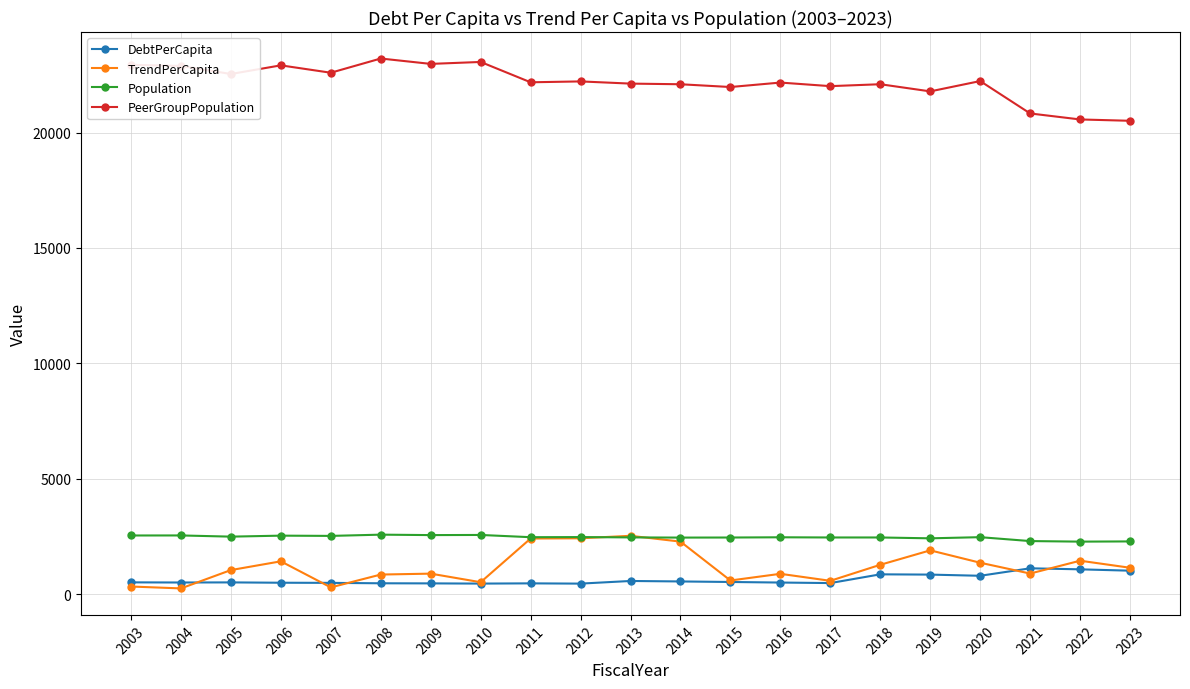

True or false: PeerGroupPopulation and Population intersect in this chart.

False